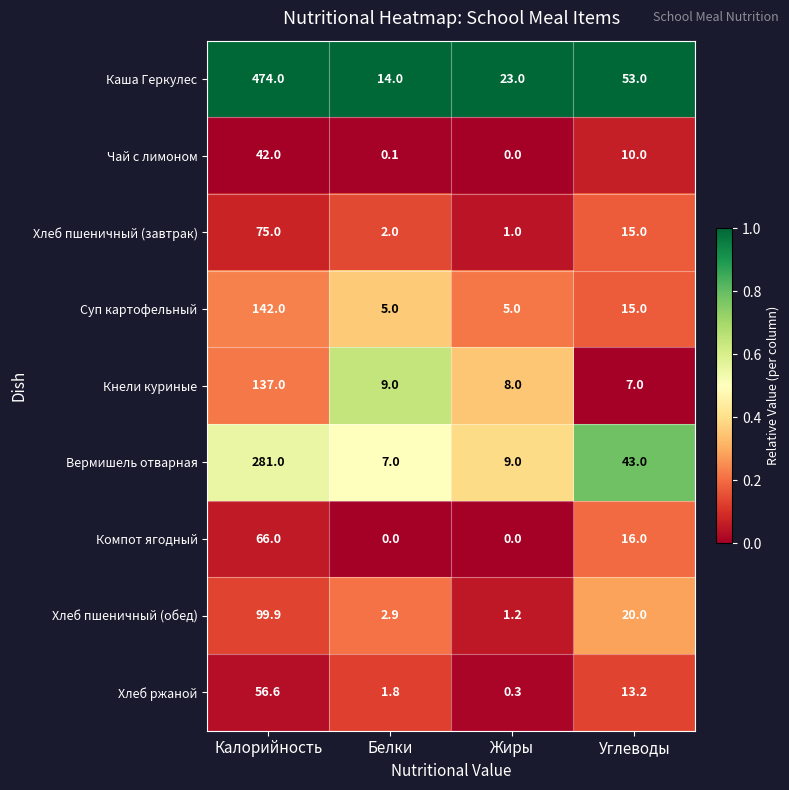

Read the Хлеб ржаной value at Жиры.

0.3